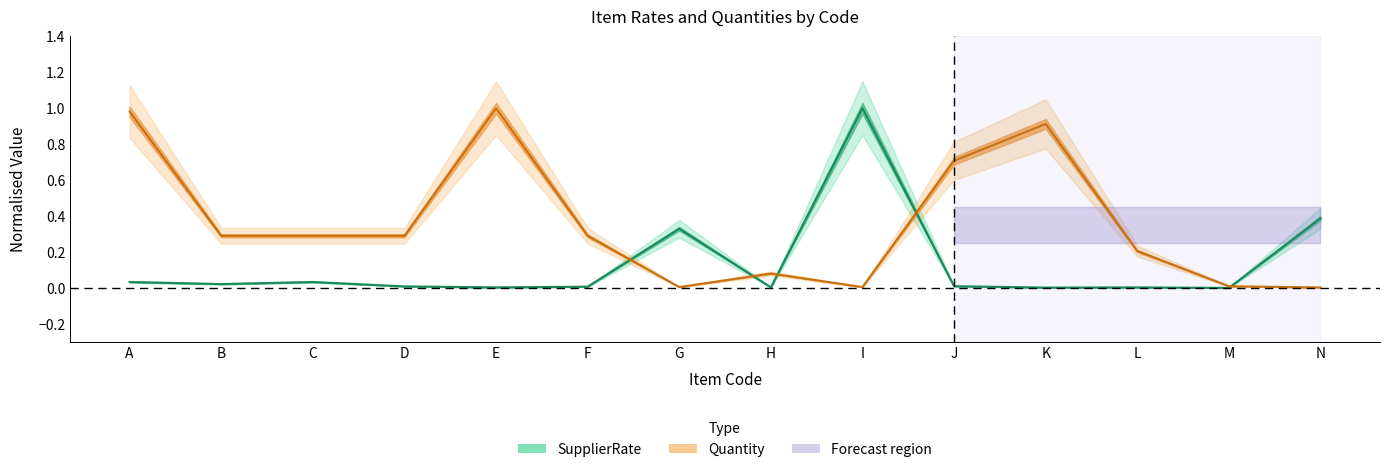

The SupplierRate series shows 0.0 at K. True or false?

True